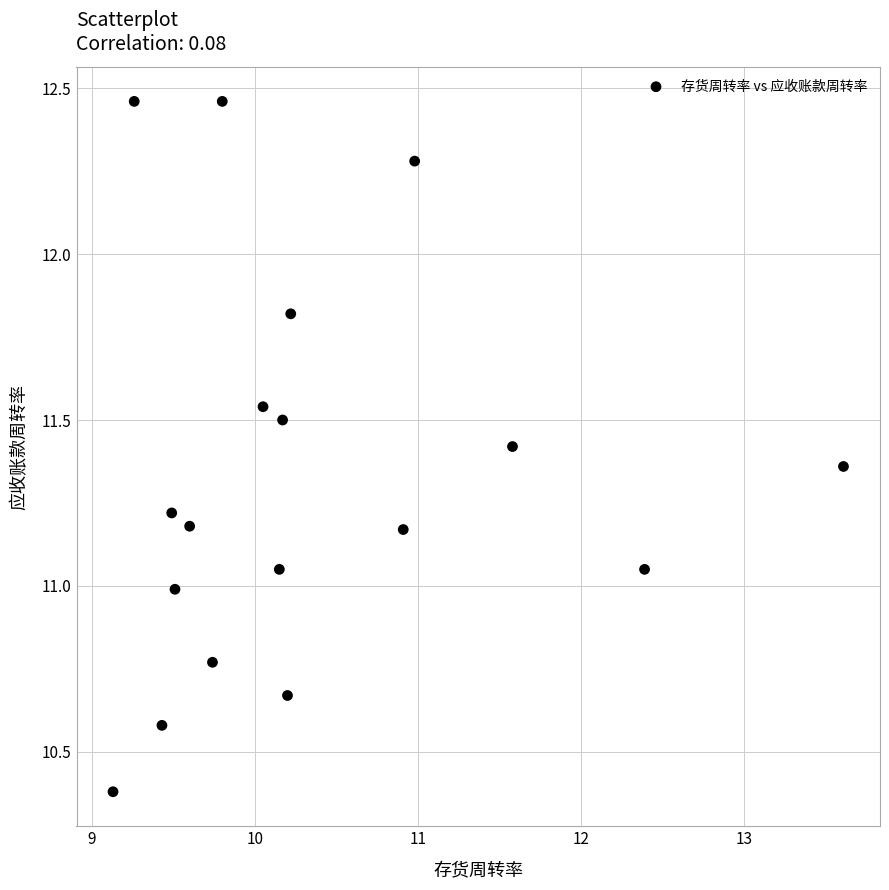

What is the range of Y values (max minus min)?

2.1